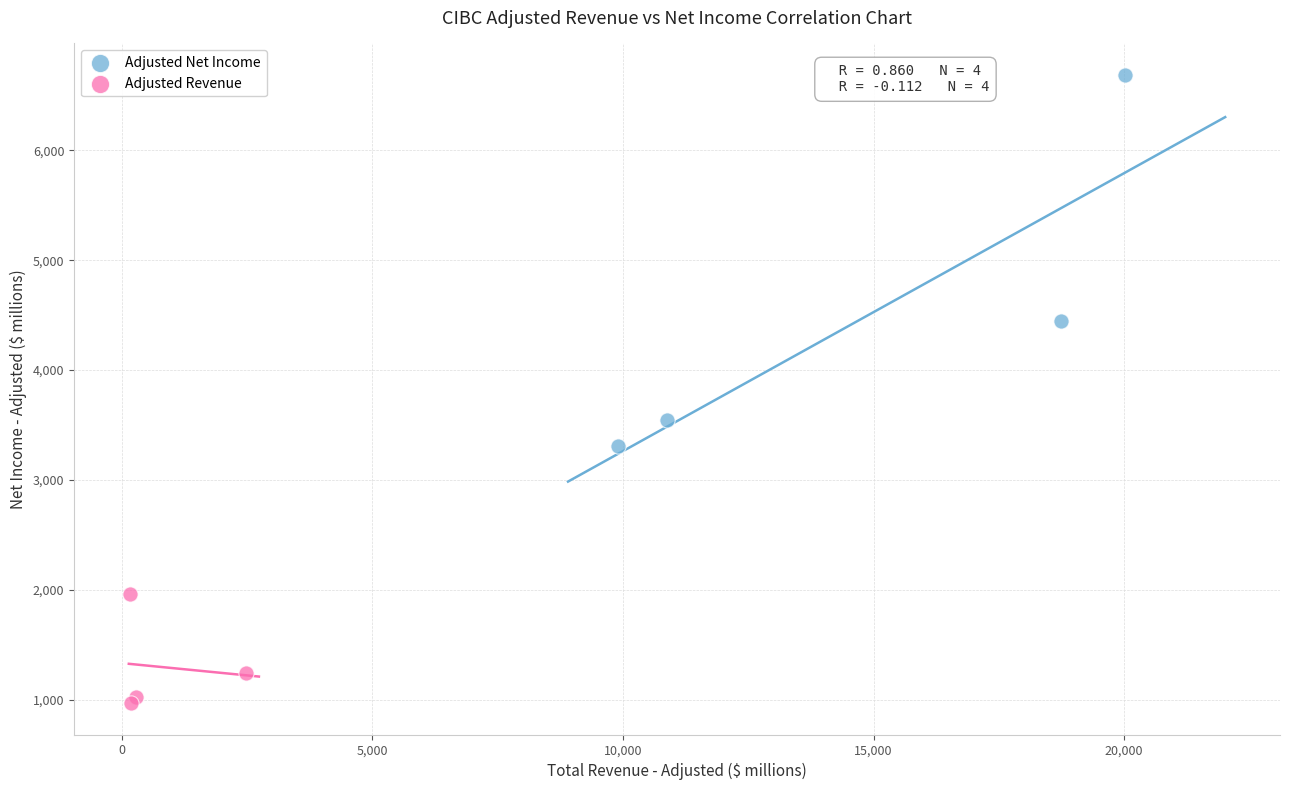

Which series contains the lowest Y value?

Adjusted Revenue